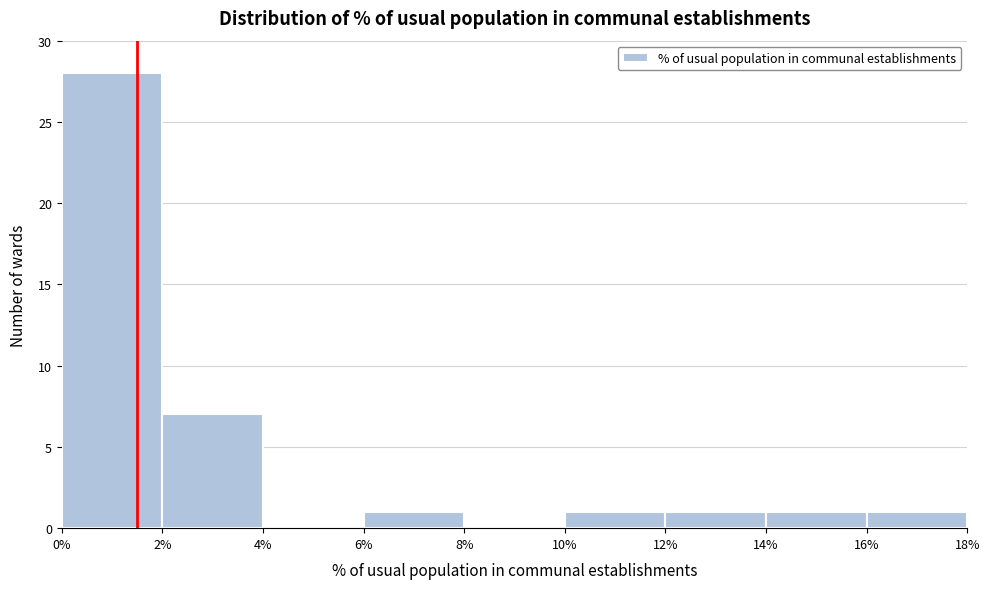

Over which range of the x-axis is the bar tallest?

0% to 2%